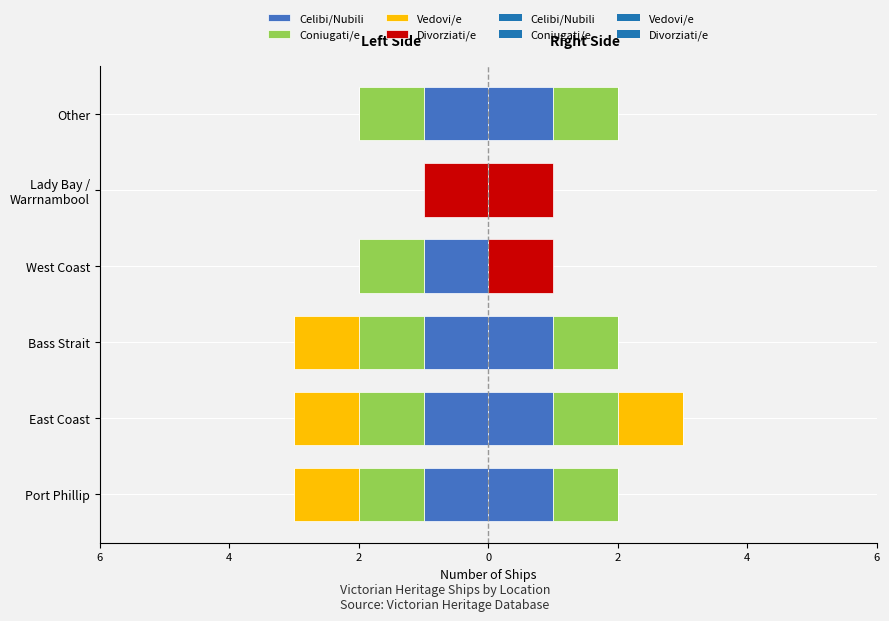

How many groups of bars are there?

6